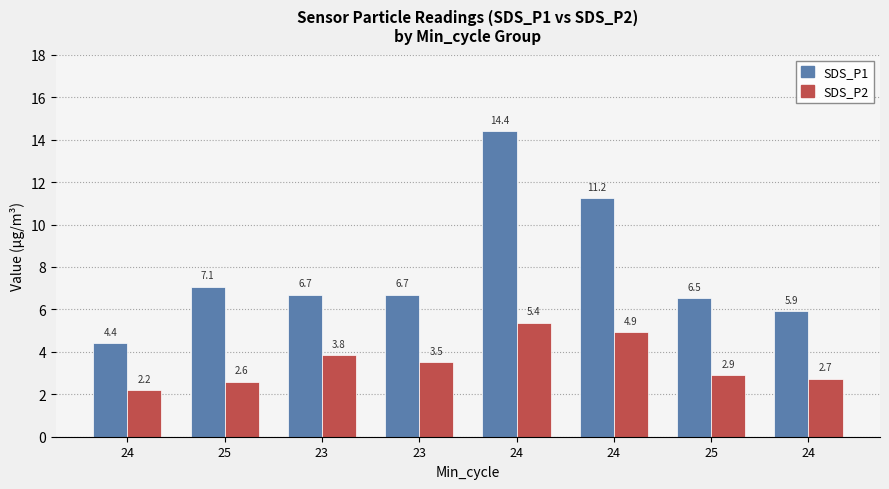

Reading left to right, extract all data points from this chart.

SDS_P1: 24=4.4	25=7.1	23=6.7	23=6.7	24=14.4	24=11.2	25=6.5	24=5.9
SDS_P2: 24=2.2	25=2.6	23=3.8	23=3.5	24=5.4	24=4.9	25=2.9	24=2.7